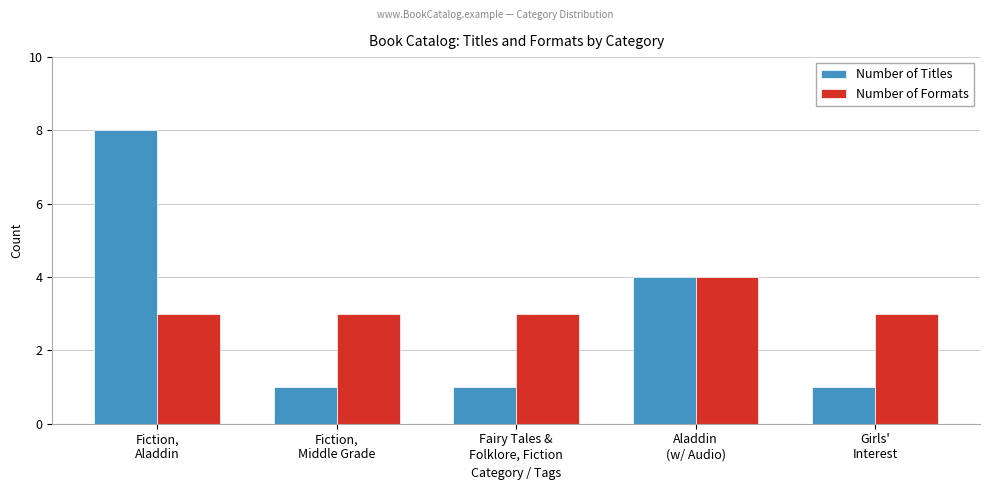

Reading right to left, extract all data points from this chart.

Number of Titles: Girls'
Interest=1	Aladdin
(w/ Audio)=4	Fairy Tales &
Folklore, Fiction=1	Fiction,
Middle Grade=1	Fiction,
Aladdin=8
Number of Formats: Girls'
Interest=3	Aladdin
(w/ Audio)=4	Fairy Tales &
Folklore, Fiction=3	Fiction,
Middle Grade=3	Fiction,
Aladdin=3